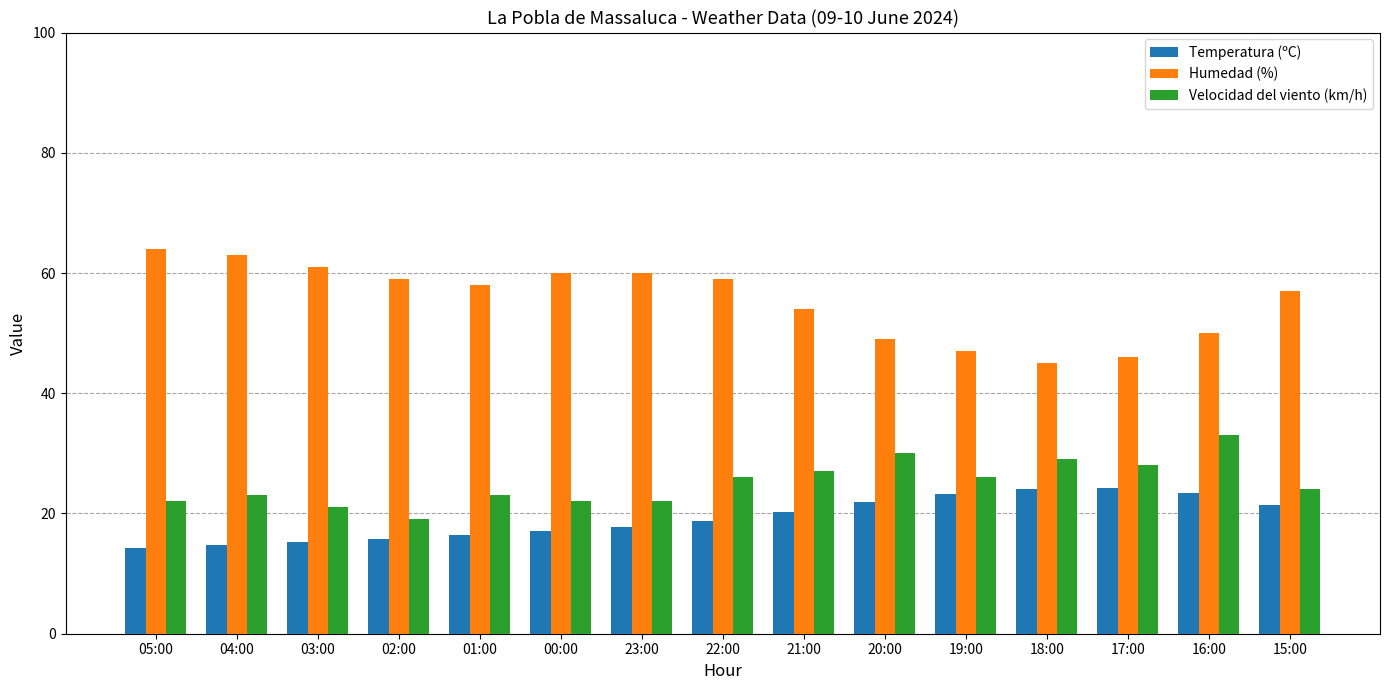

Between 01:00 and 17:00, which series saw the biggest shift?

Humedad (%)